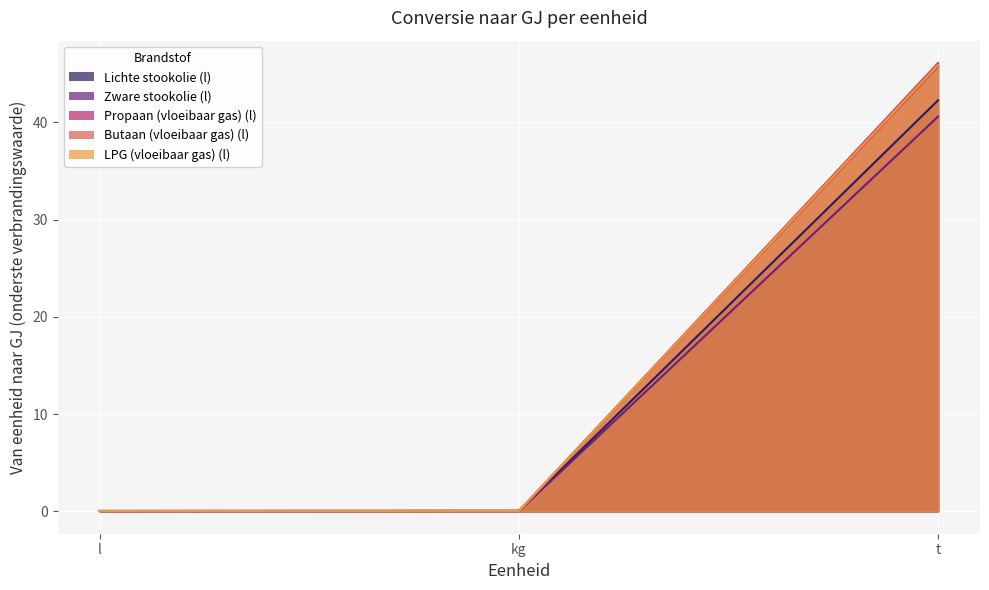

Reading left to right, transcribe all the data shown in this chart.

Lichte stookolie (l): 0.0	0.0	42.3
Zware stookolie (l): 0.0	0.0	40.6
Propaan (vloeibaar gas) (l): 0.0	0.0	46.1
Butaan (vloeibaar gas) (l): 0.0	0.0	45.7
LPG (vloeibaar gas) (l): 0.0	0.0	45.9